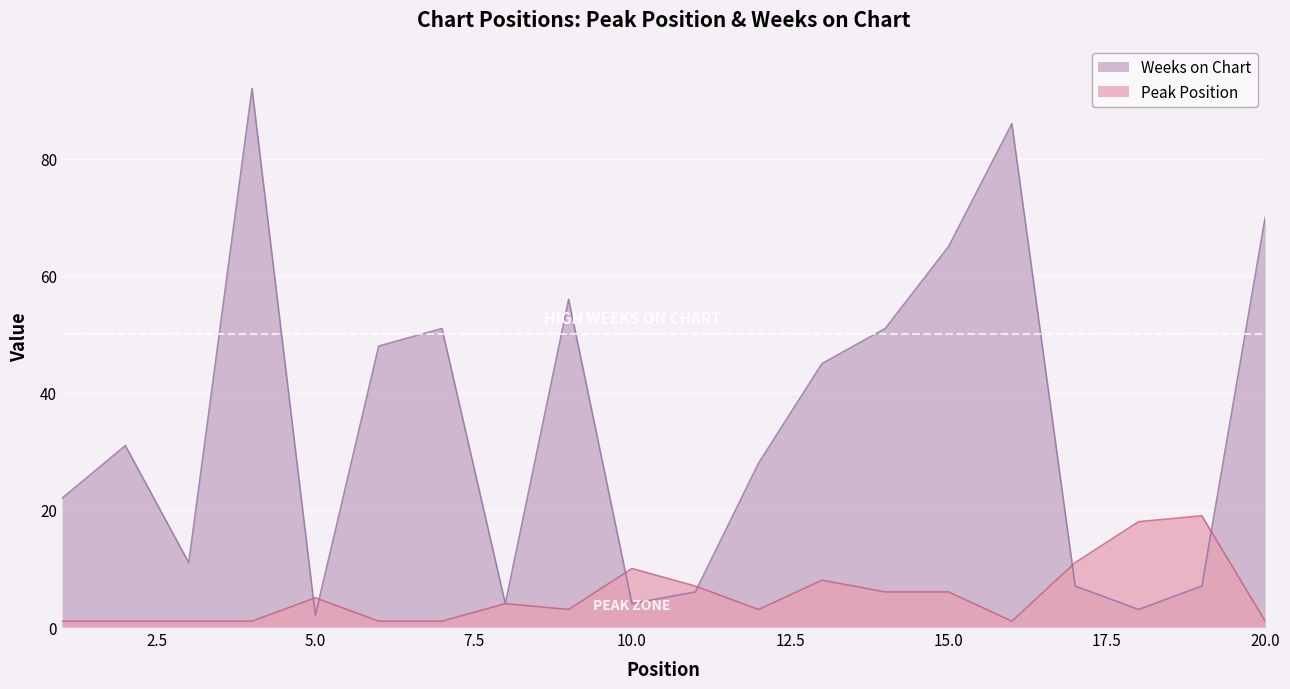

At which label does Peak Position first exceed 4?

5.0